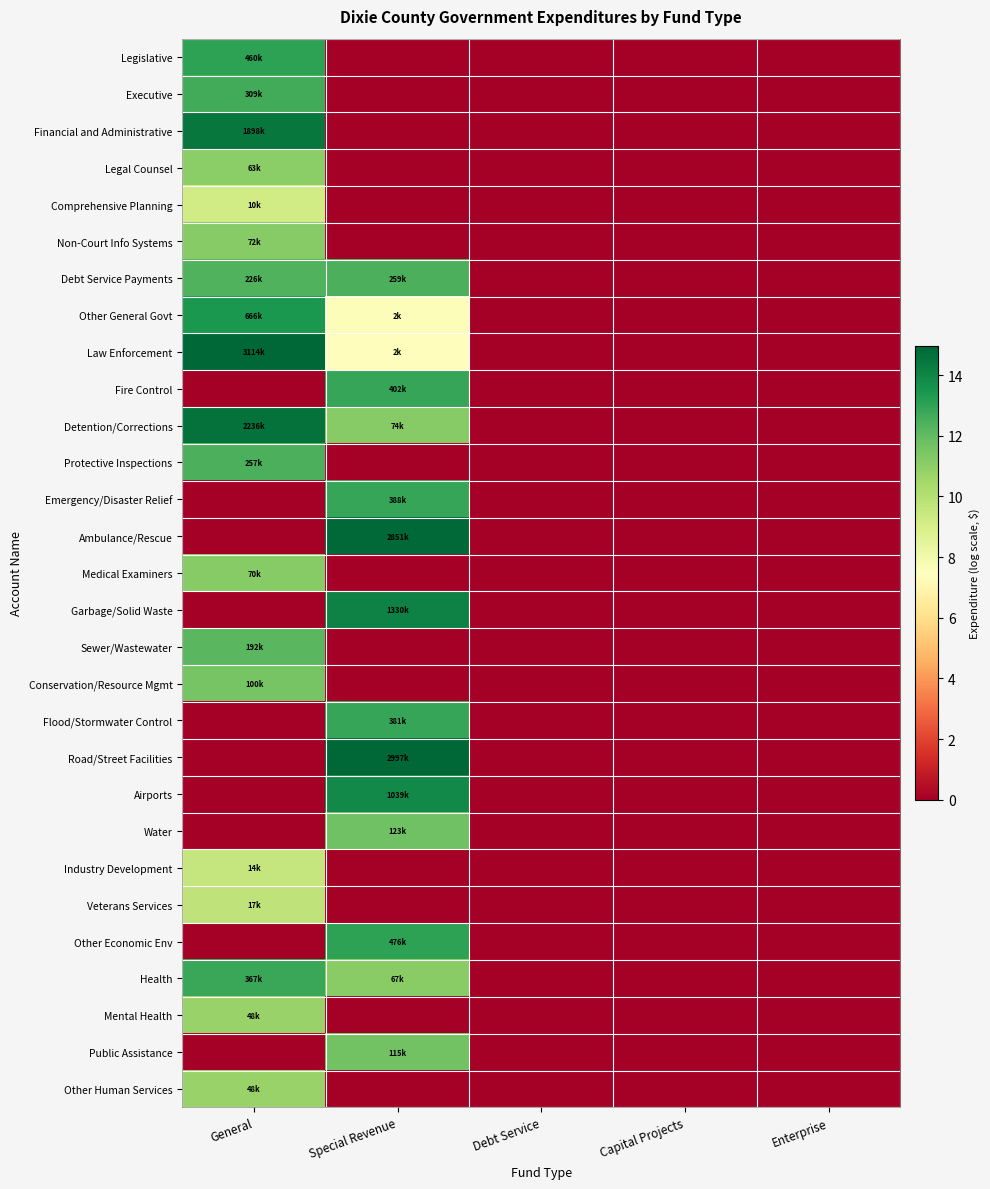

At how many categories does at least one series exceed 1?

2